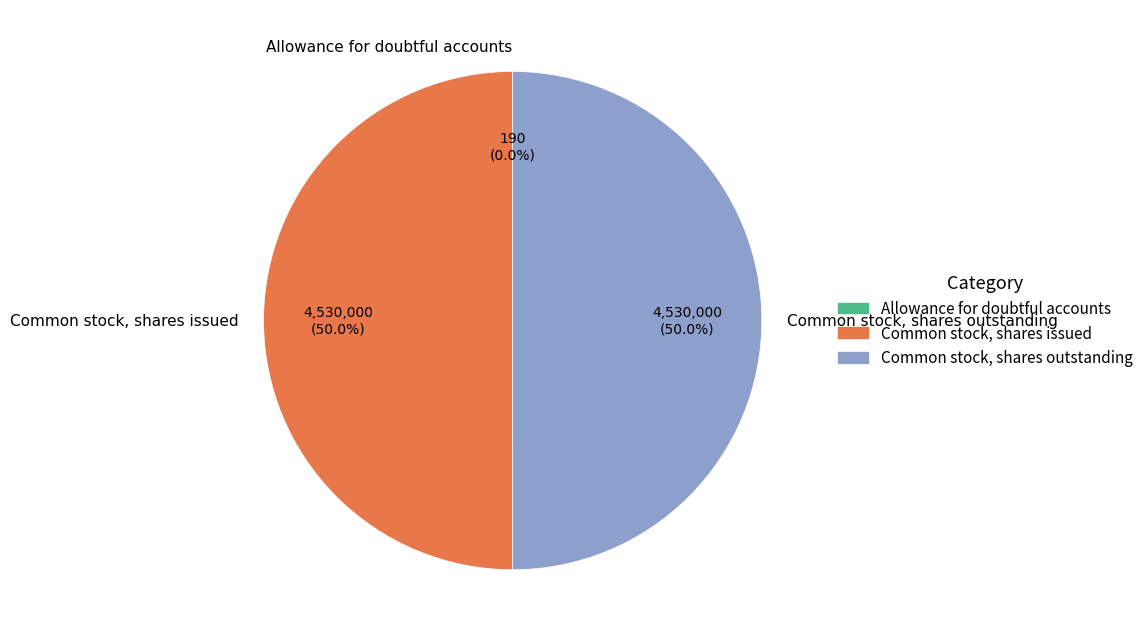

What is the ratio of the value at Common stock, shares outstanding to the value at Common stock, shares issued?

1.0